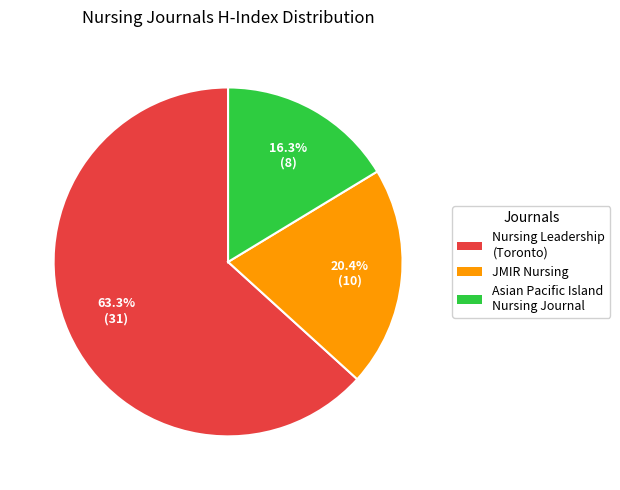

Which category has the biggest portion of the pie?

Nursing Leadership (Toronto)